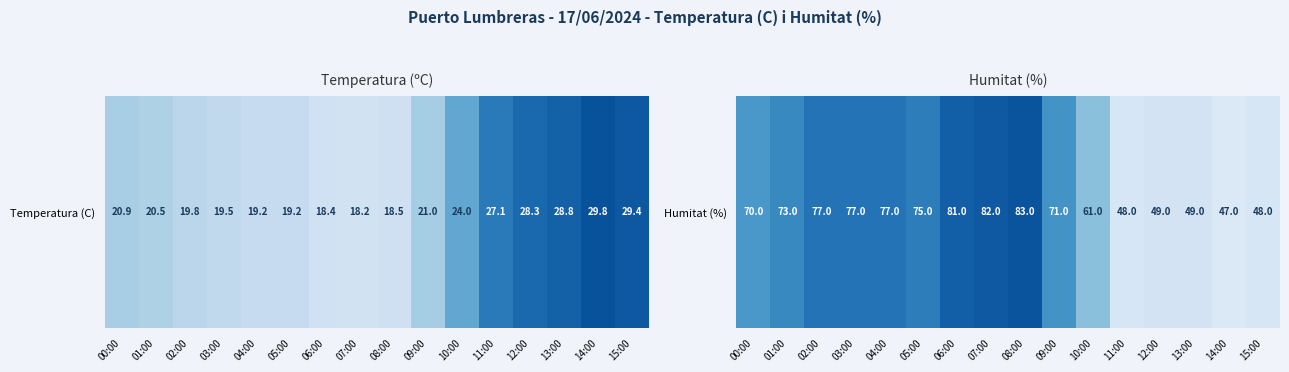

How many values exceed 73?

7